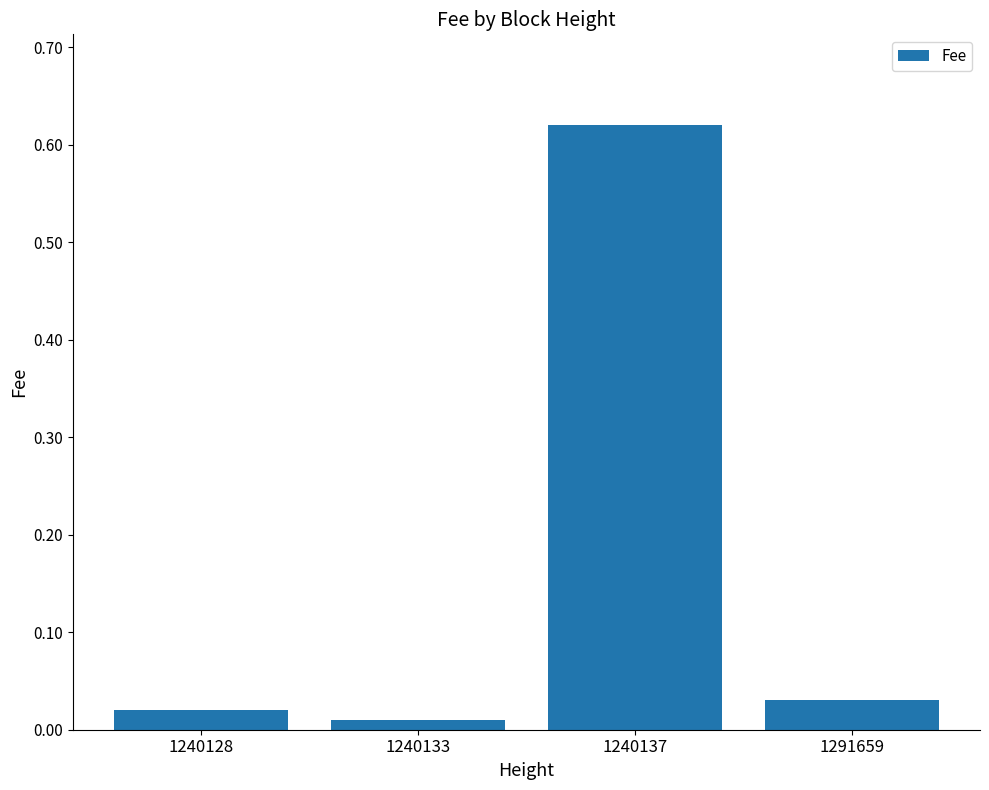

The chart shows a value of 0.3 at 1240137. True or false?

False